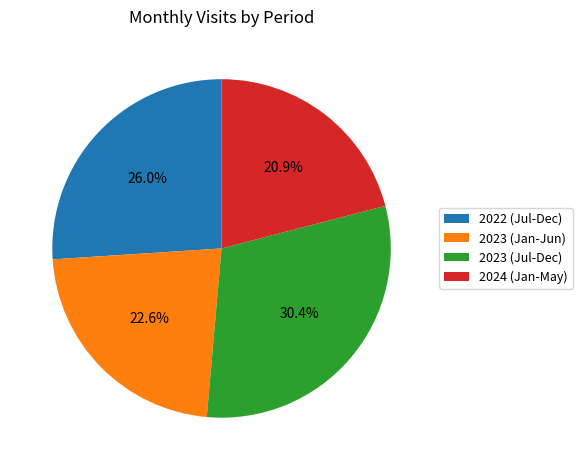

Count the number of slices in the pie.

4